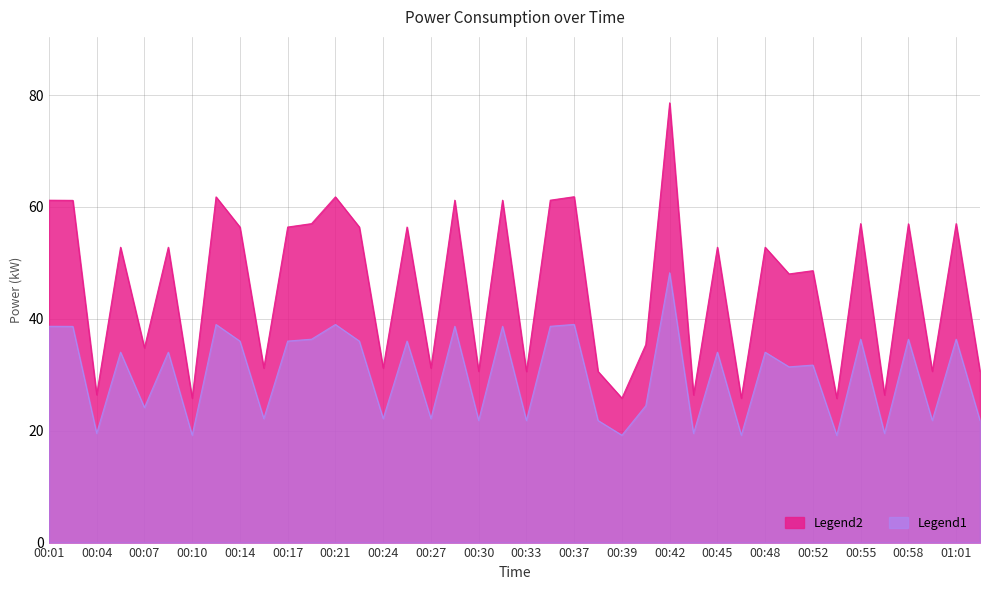

What is the difference between the second highest and second lowest values?

36.0